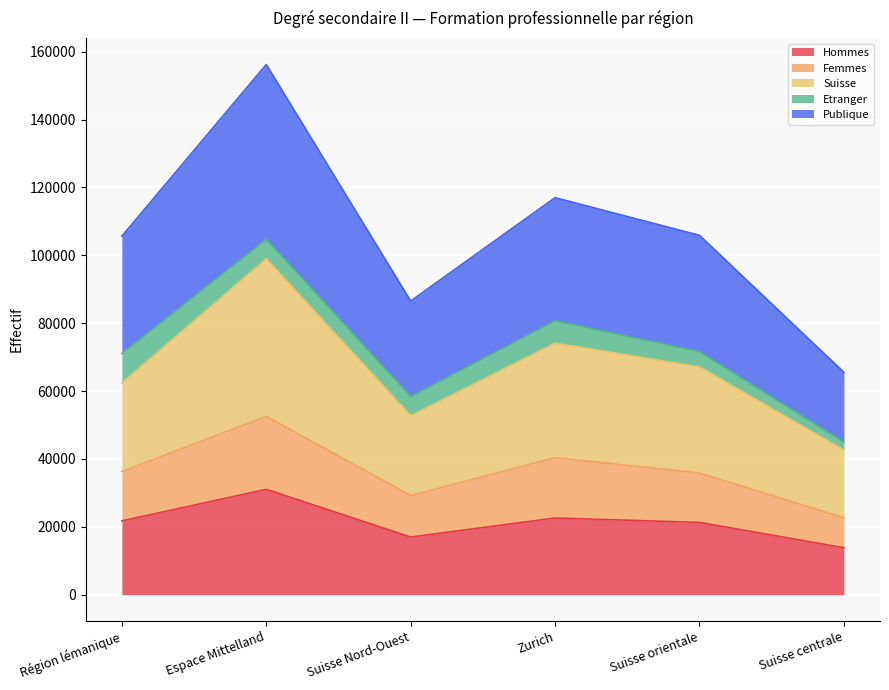

Which series changed the most between Espace Mittelland and Suisse orientale?

Publique